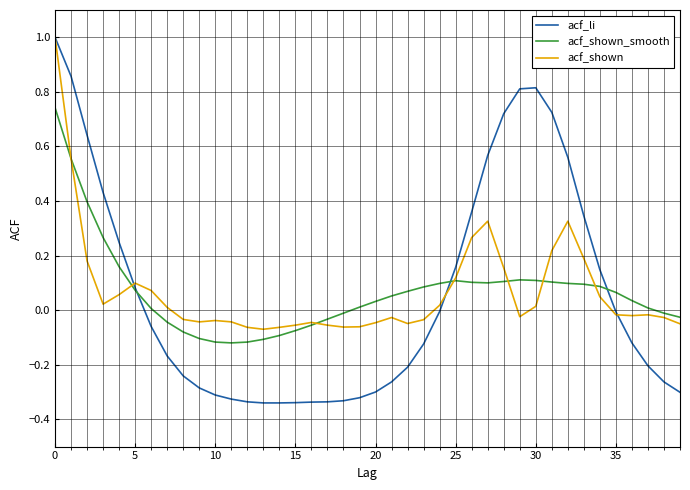

What is the difference between the maximum and minimum values in the acf_li series?

1.3